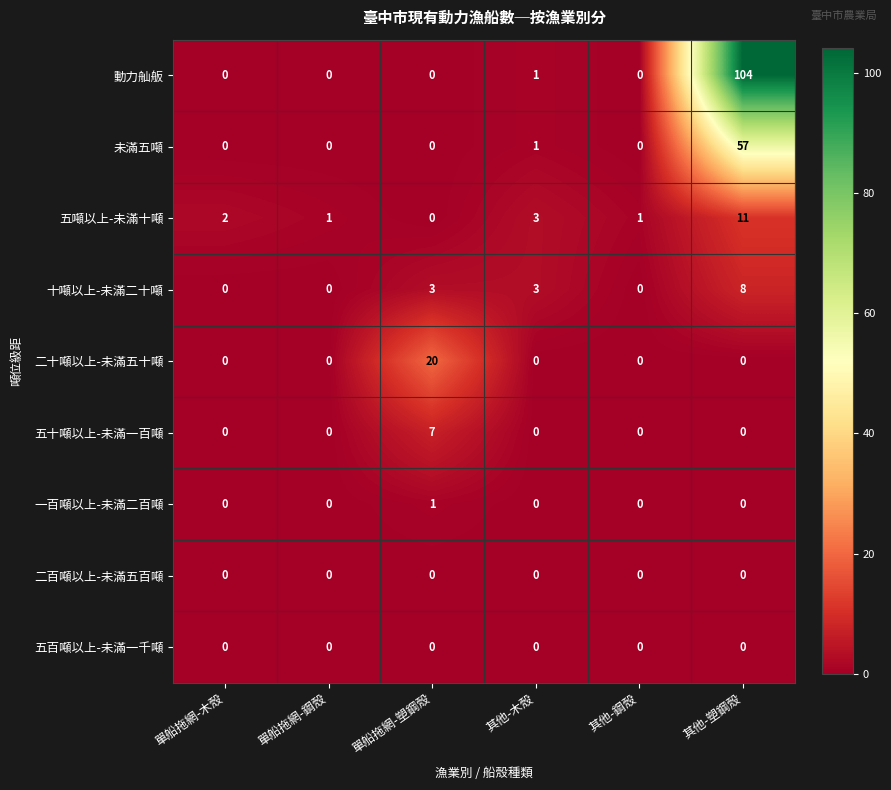

What is the difference between the maximum and second lowest values in the 未滿五噸 series?

57